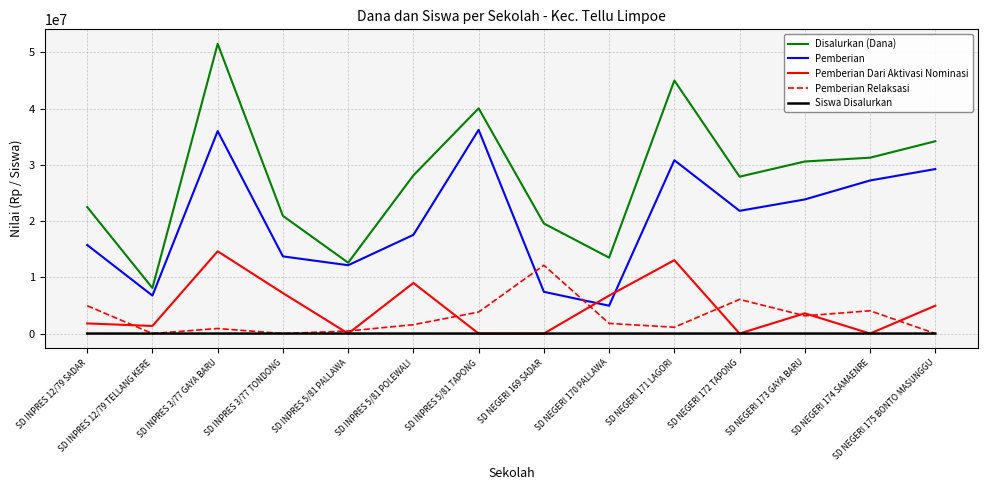

What is the difference between the maximum and minimum values in the Disalurkan (Dana) series?

43425000